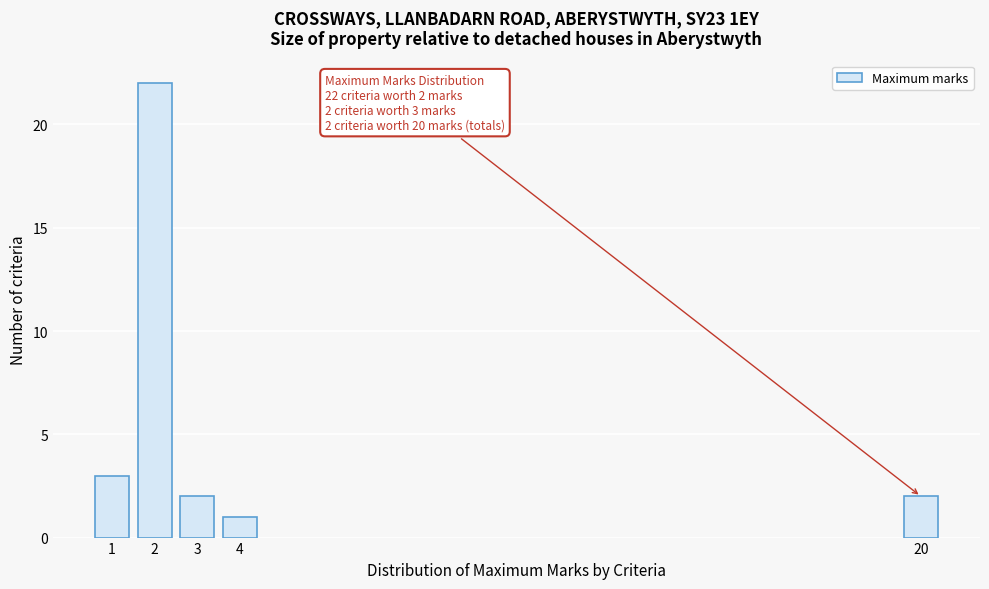

Reading right to left, transcribe all the data shown in this chart.

20=2	4=1	3=2	2=22	1=3